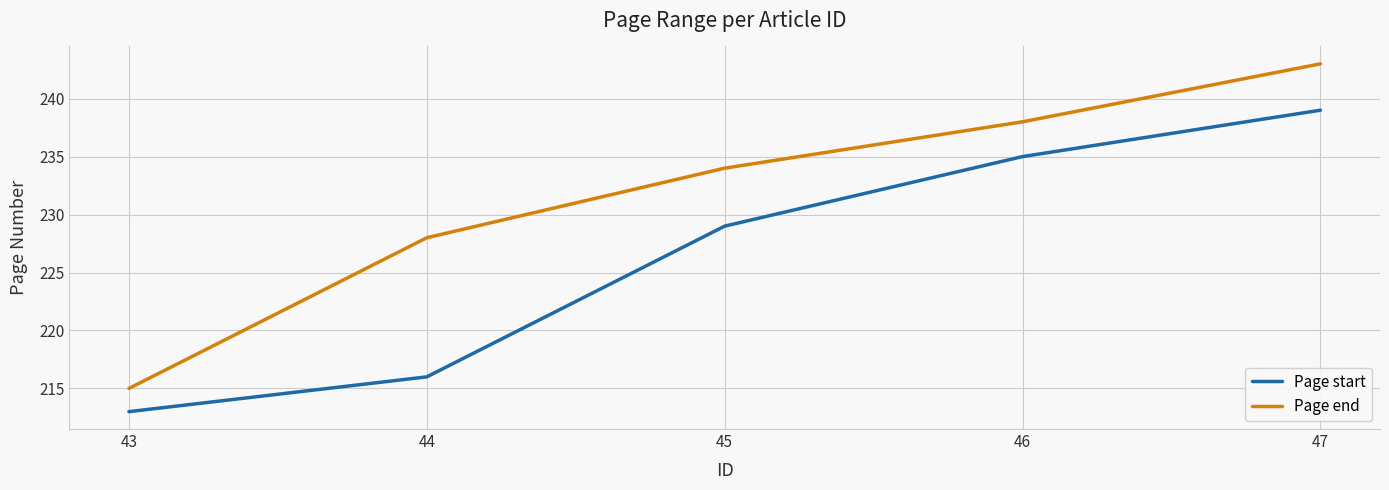

True or false: Page end has more than 2 interior local peaks.

False